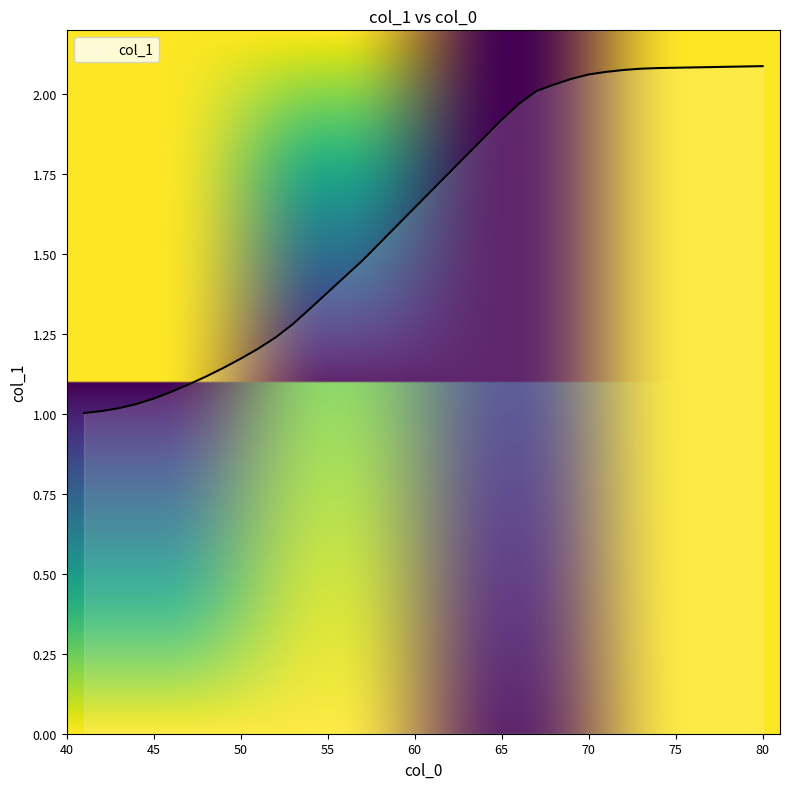

True or false: there are more than 2 points higher than both neighbors.

False